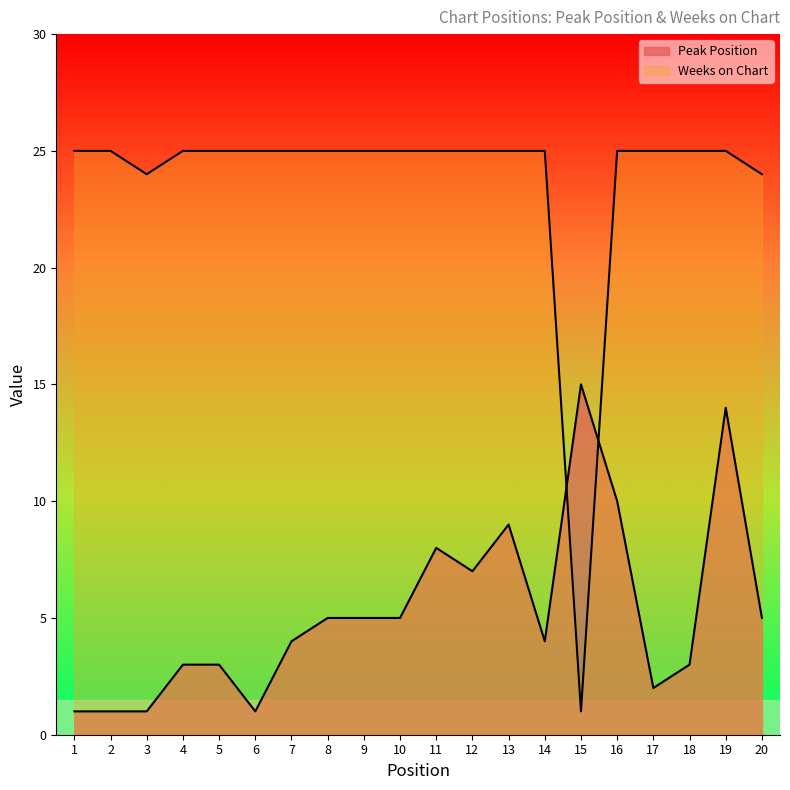

Reading left to right, what are all the values shown in this chart?

Peak Position: 1=1	2=1	3=1	4=3	5=3	6=1	7=4	8=5	9=5	10=5	11=8	12=7	13=9	14=4	15=15	16=10	17=2	18=3	19=14	20=5
Weeks on Chart: 1=25	2=25	3=24	4=25	5=25	6=25	7=25	8=25	9=25	10=25	11=25	12=25	13=25	14=25	15=1	16=25	17=25	18=25	19=25	20=24